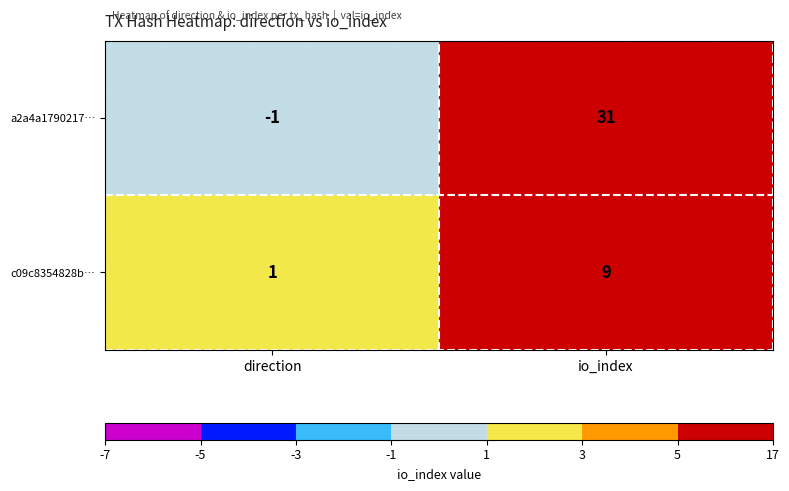

What is the sum of all c09c8354828b… values?

10